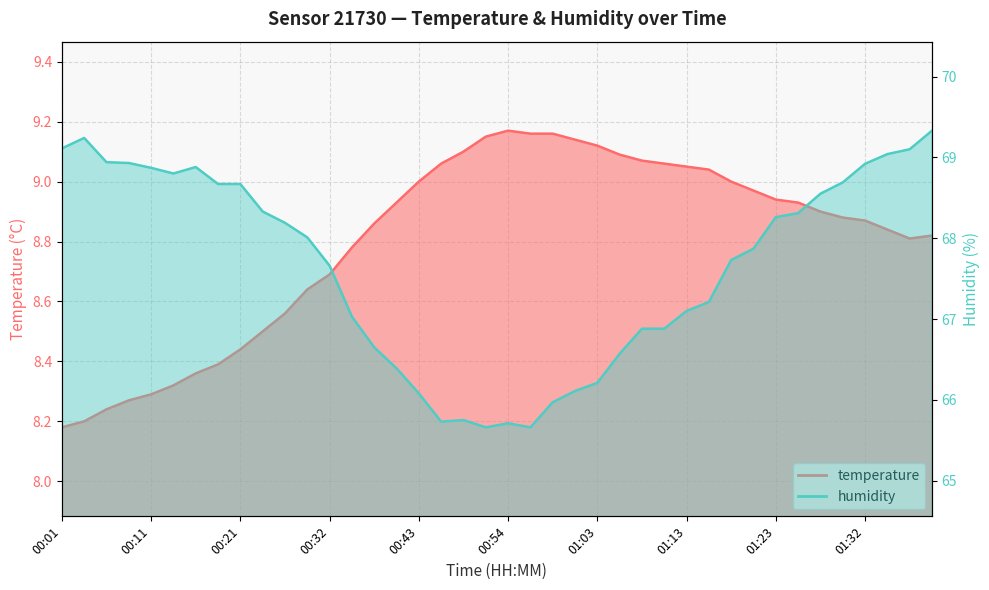

How many data points in humidity are less than 68?

20